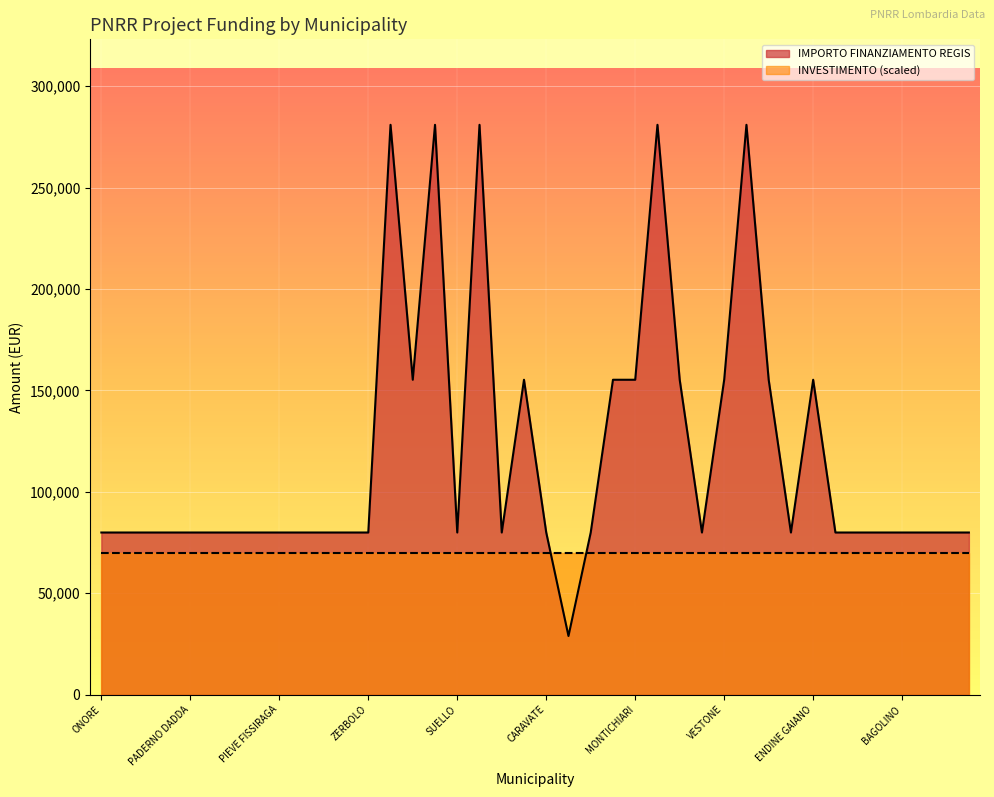

What is the difference between the maximum and minimum values?

252030